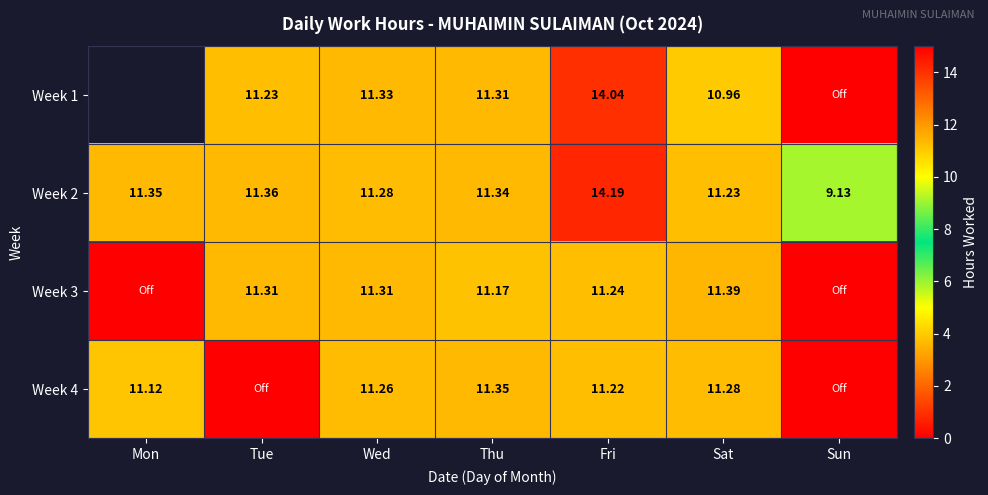

What is the total value across all series at Thu?

45.2